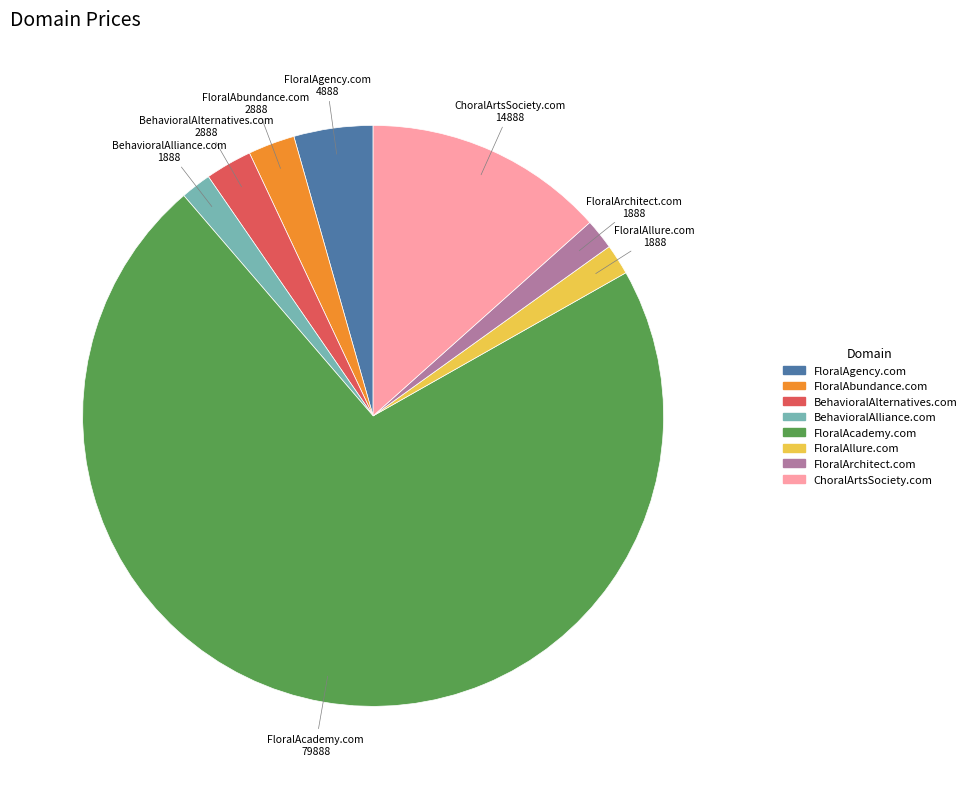

Count the number of slices in the pie.

8